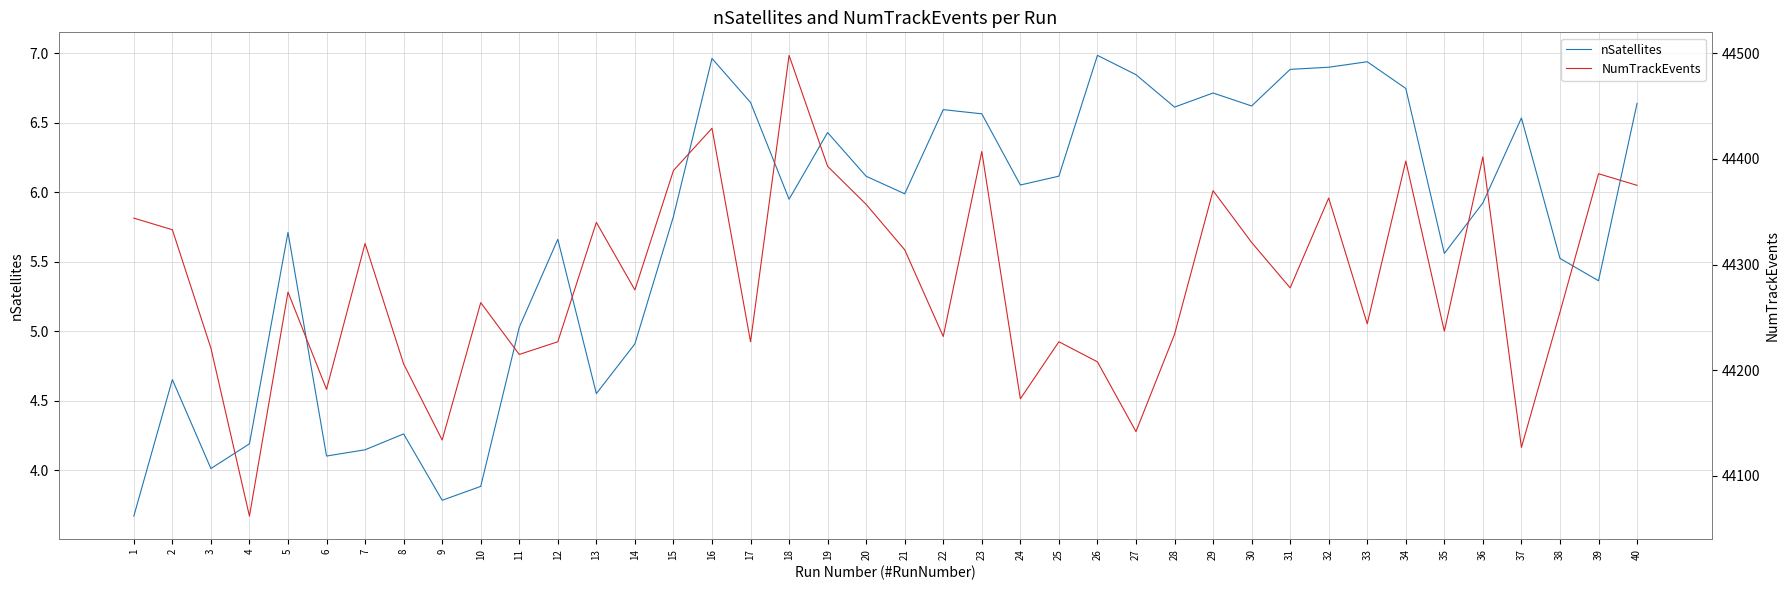

Does the chart display data point markers on the line(s)?

No